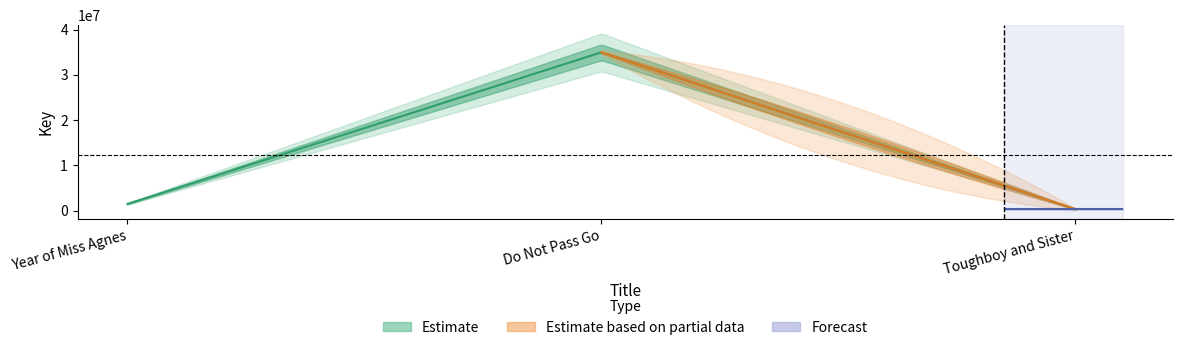

Which label corresponds to the smallest value in the chart?

Toughboy and Sister